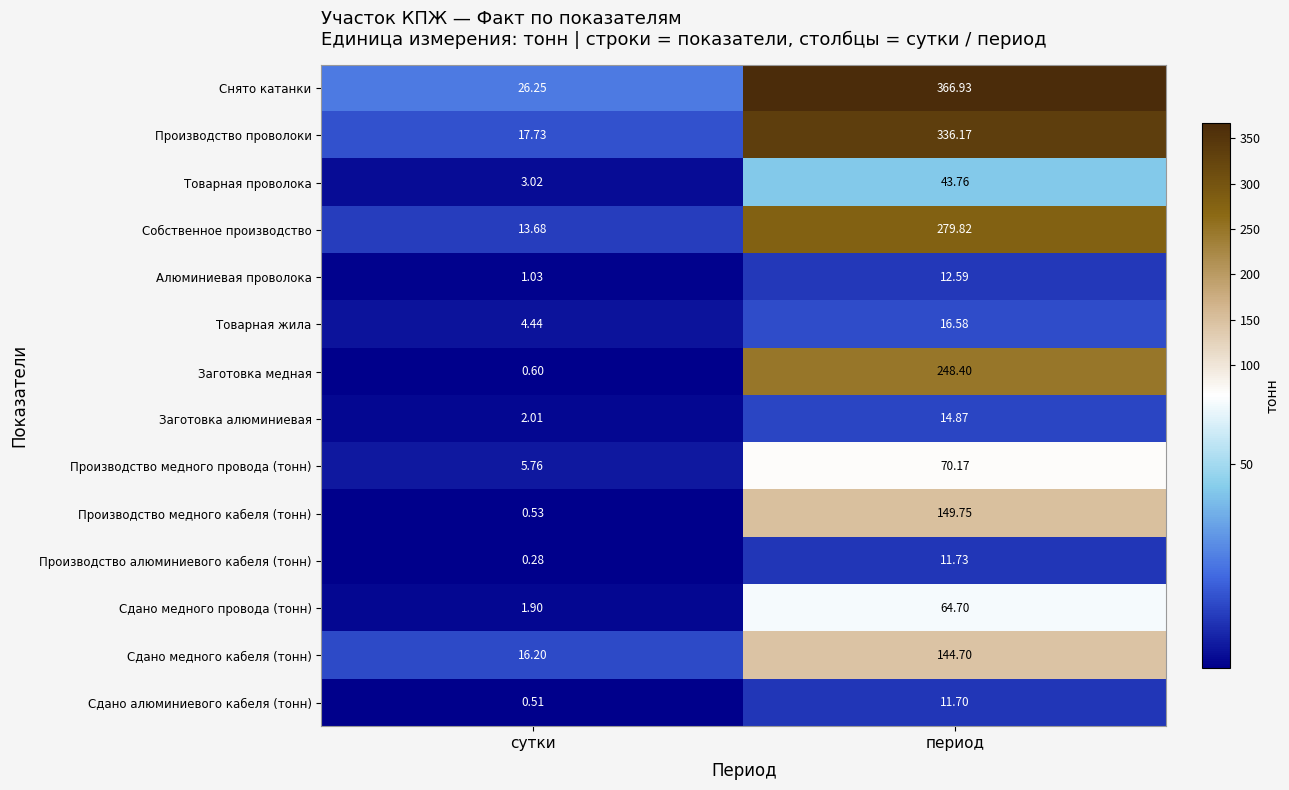

List the series in order of their peak value, lowest first.

Сдано алюминиевого кабеля (тонн), Производство алюминиевого кабеля (тонн), Алюминиевая проволока, Заготовка алюминиевая, Товарная жила, Товарная проволока, Сдано медного провода (тонн), Производство медного провода (тонн), Сдано медного кабеля (тонн), Производство медного кабеля (тонн), Заготовка медная, Собственное производство, Производство проволоки, Снято катанки